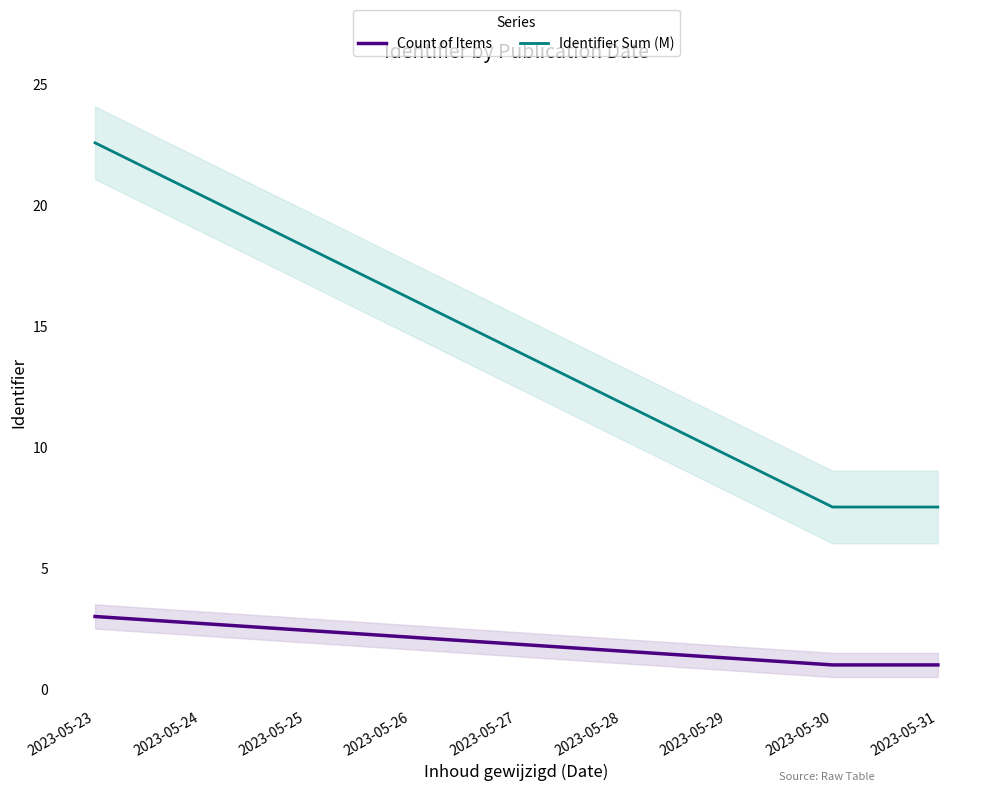

Which category has the highest value in the Count of Items series?

2023-05-23